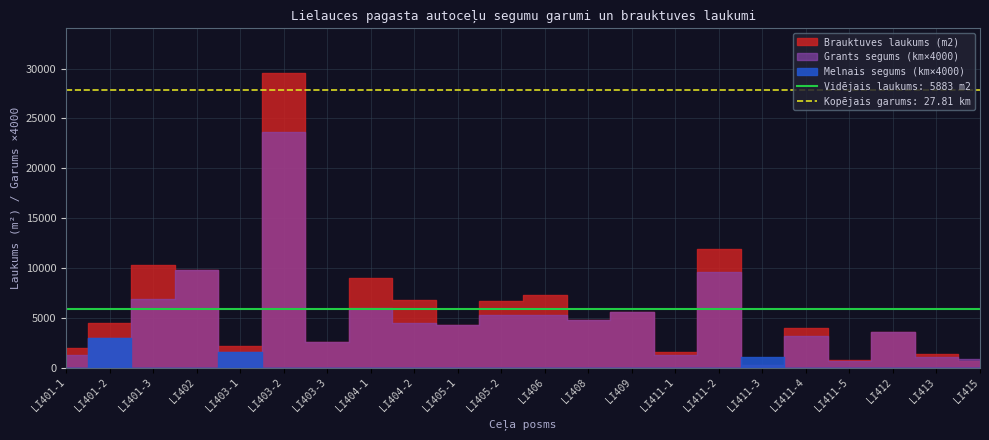

Which label corresponds to the largest value in the chart?

LI403-2